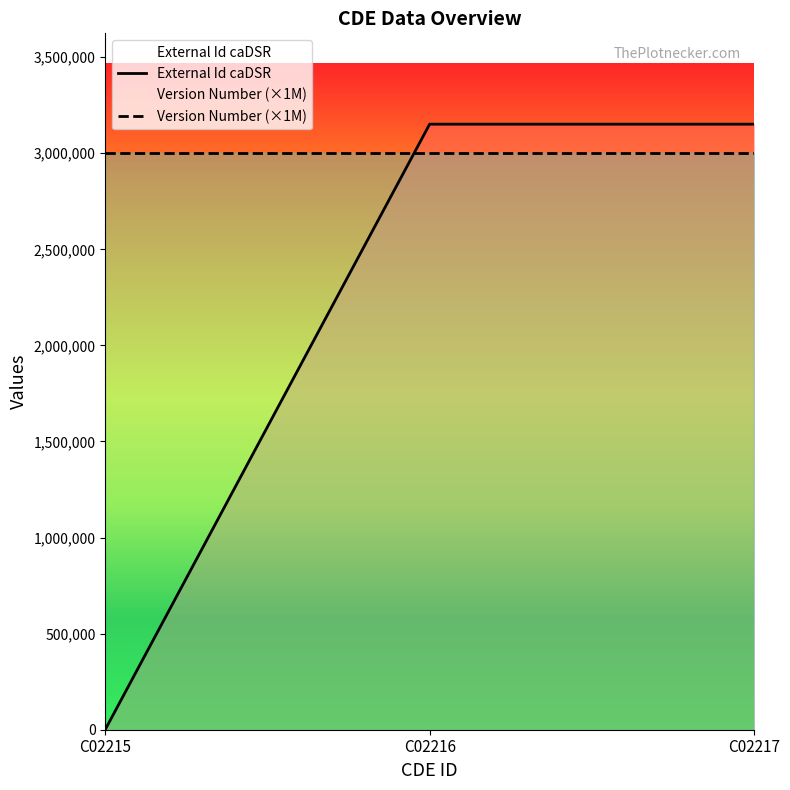

Between C02216 and C02217, which is larger?

C02216